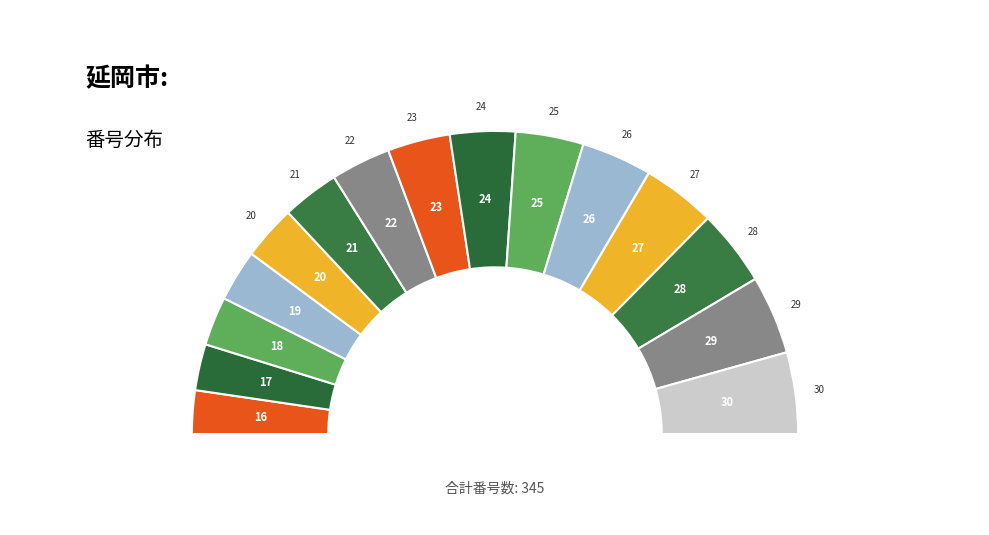

Which has a higher value, 28 or 27?

28